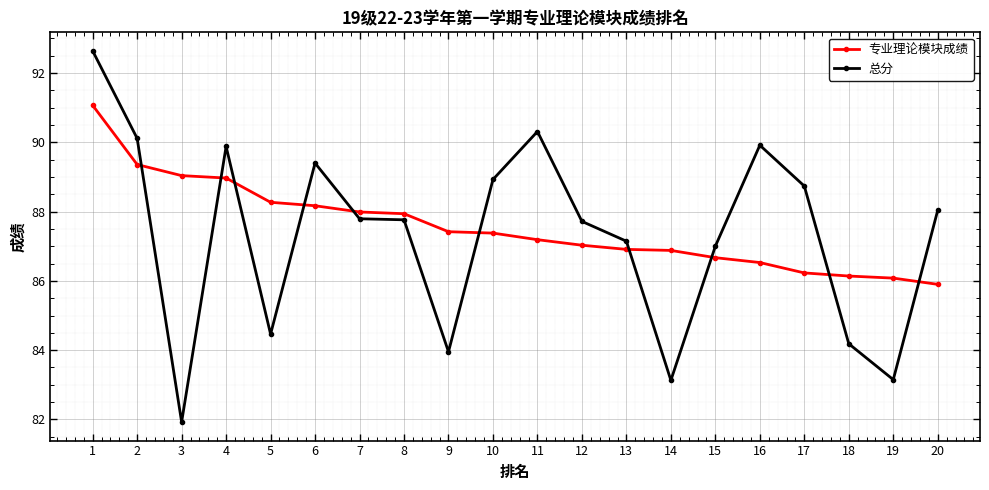

Which series changed the most between 5 and 6?

总分